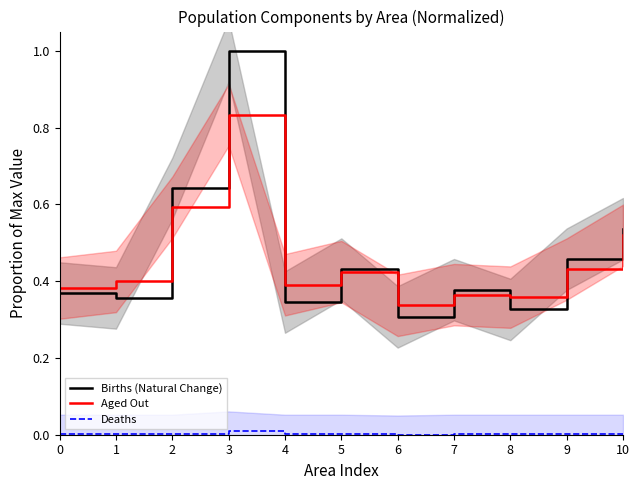

What are all the series names shown in the legend?

Births (Natural Change), Aged Out, Deaths